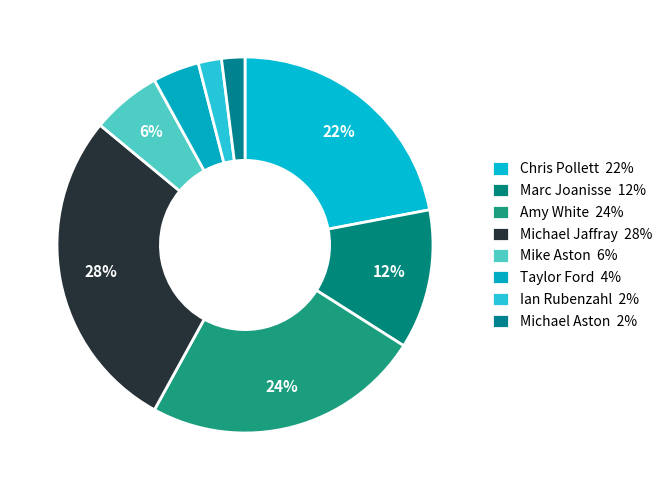

How many slices are in this pie chart?

8